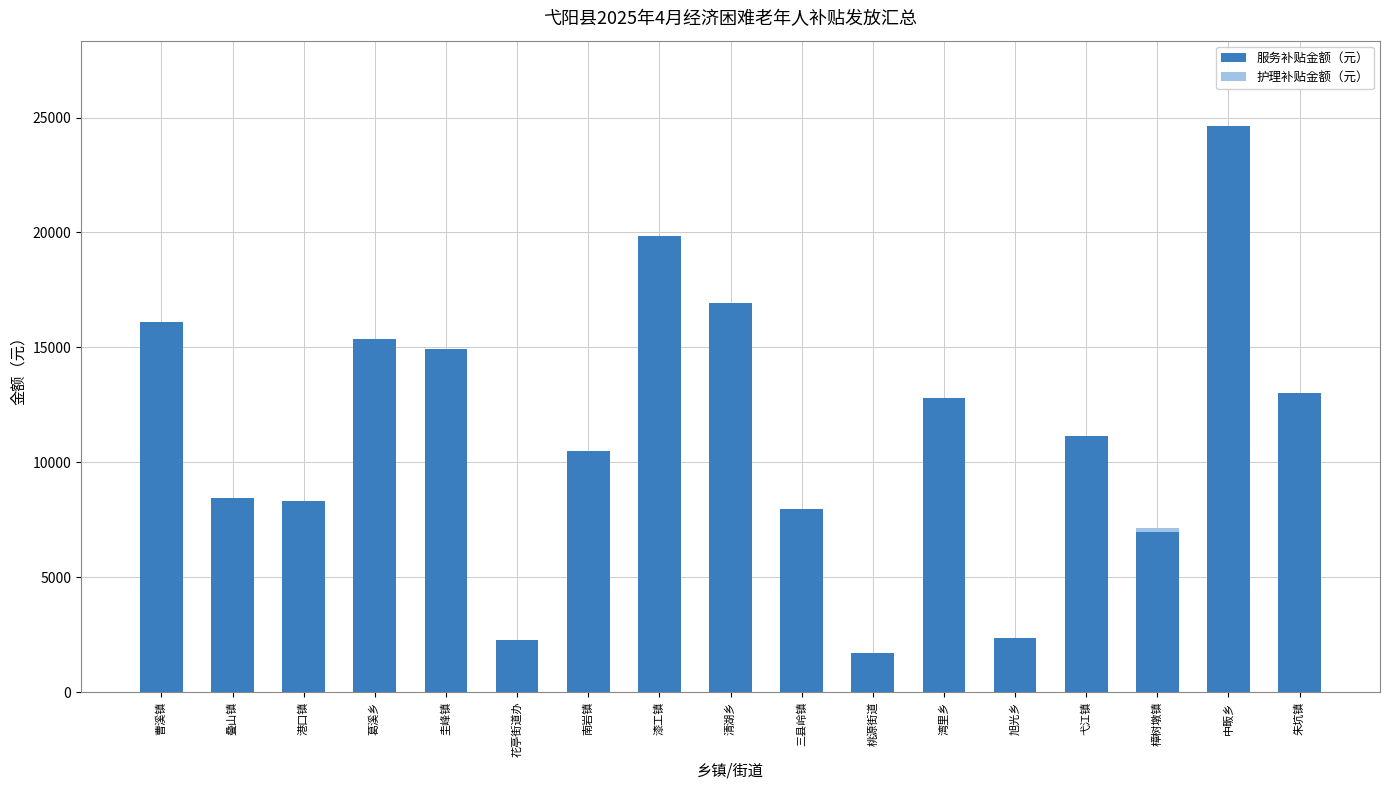

Is it true that 服务补贴金额（元） equals 4732 at 曹溪镇?

False